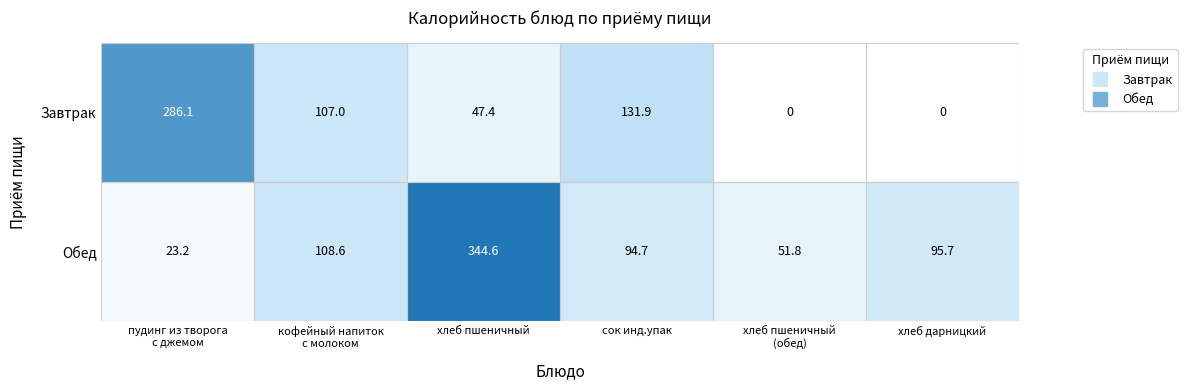

What is the sum of all Завтрак values?

572.4